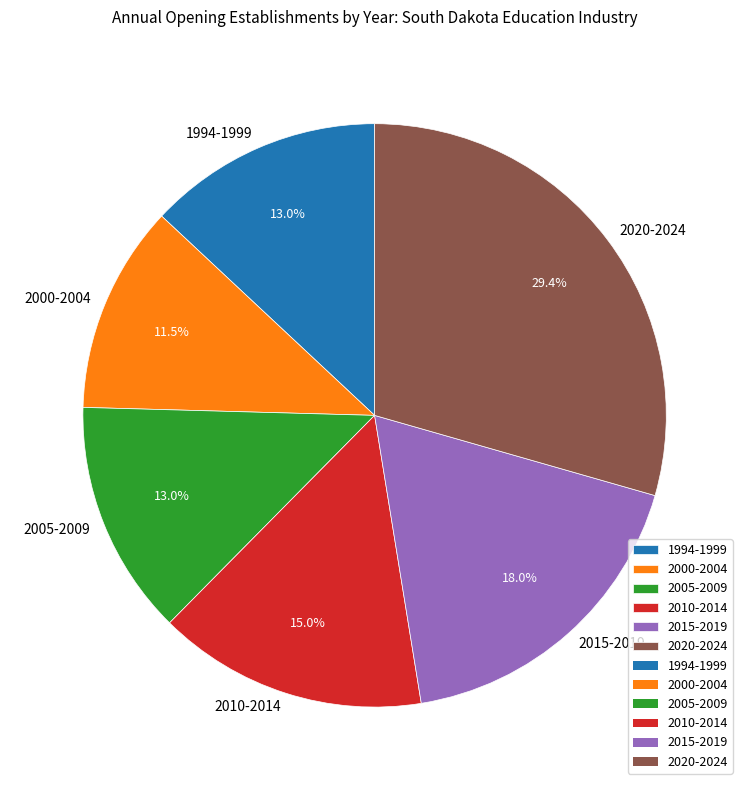

Which category has the smallest portion of the pie?

2000-2004